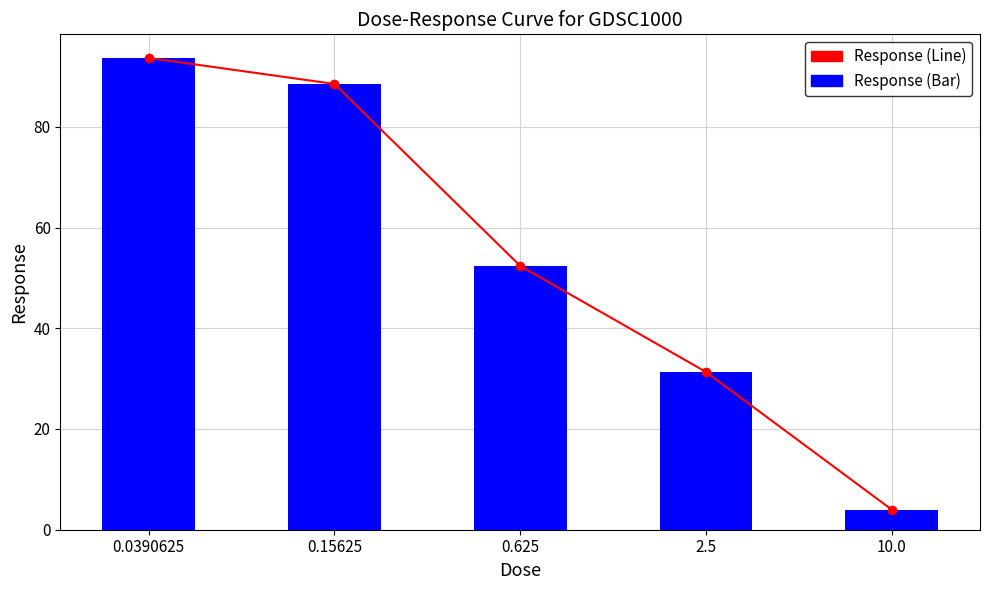

Reading left to right, extract all data points from this chart.

Response (Line): 93.7	88.5	52.4	31.3	4.0
Response (Bar): 93.7	88.5	52.4	31.3	4.0